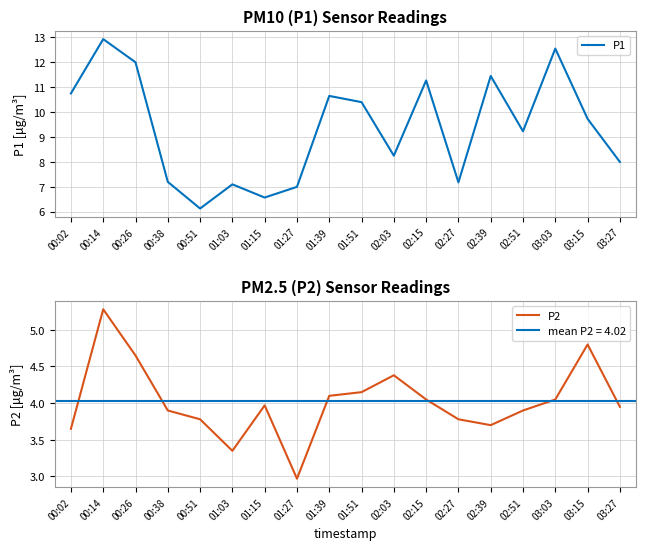

What is the smallest value displayed?

3.0